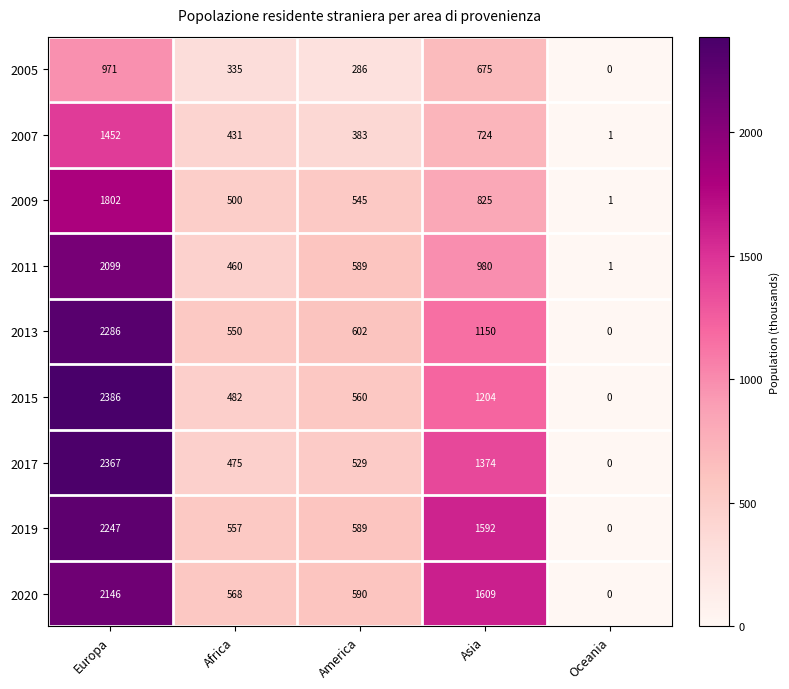

How many series are shown in this chart?

9